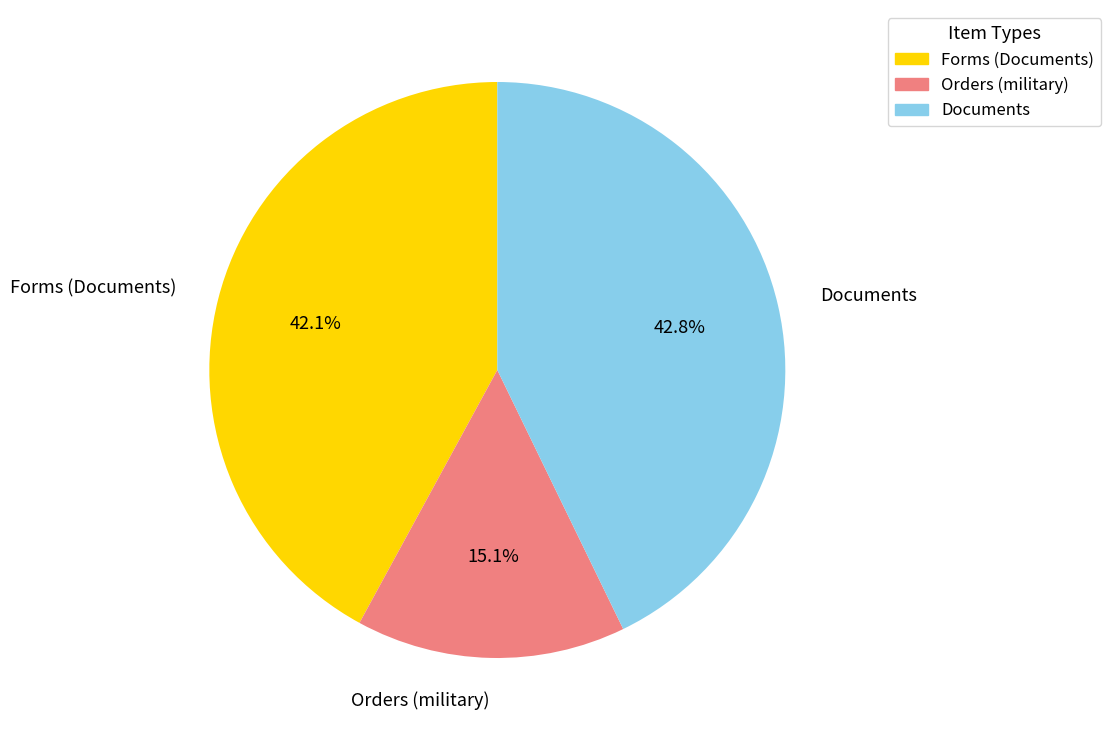

Does any single category account for the majority?

No